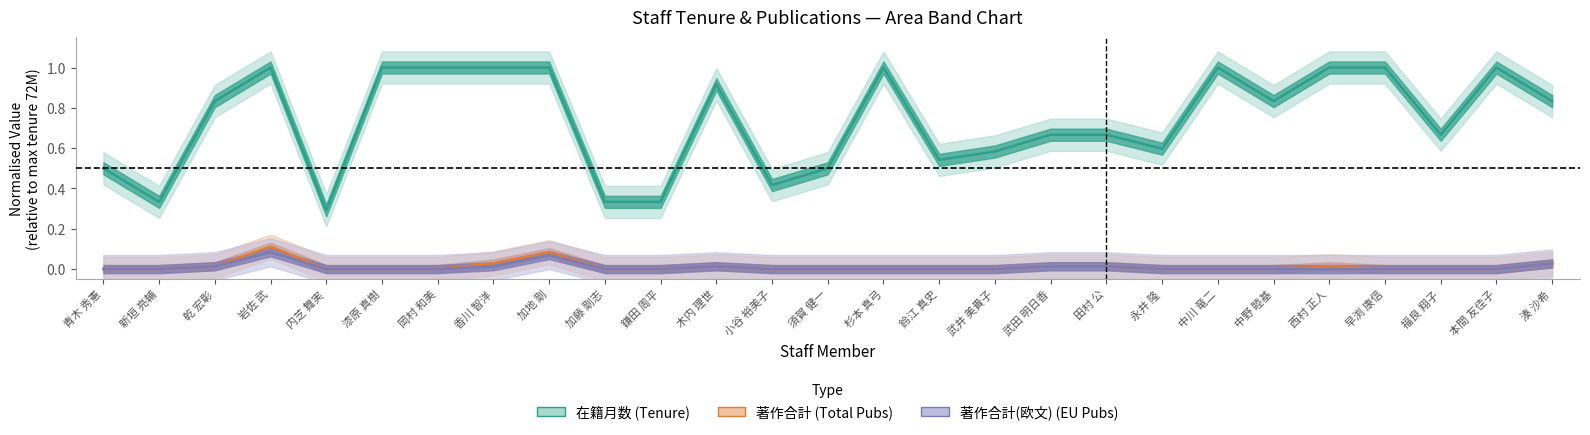

Where is the first local minimum for 在籍月数 (Tenure)?

新垣 亮輔